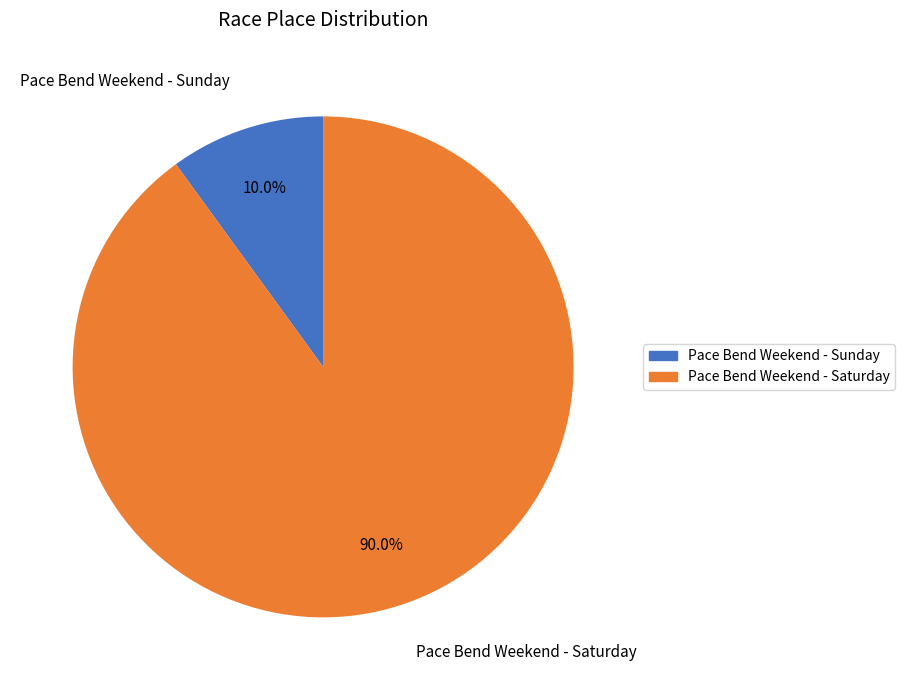

Rank the categories by value from lowest to highest.

Pace Bend Weekend - Sunday, Pace Bend Weekend - Saturday